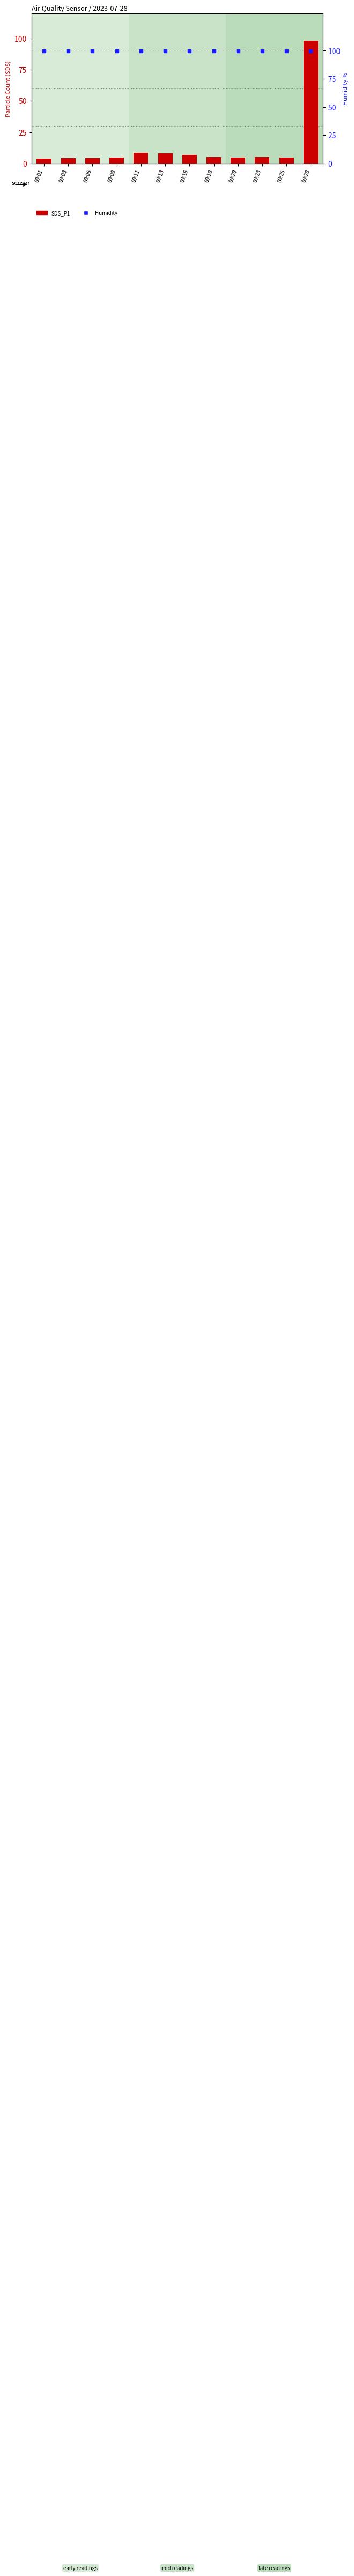

Which series has the largest total across all categories?

Humidity